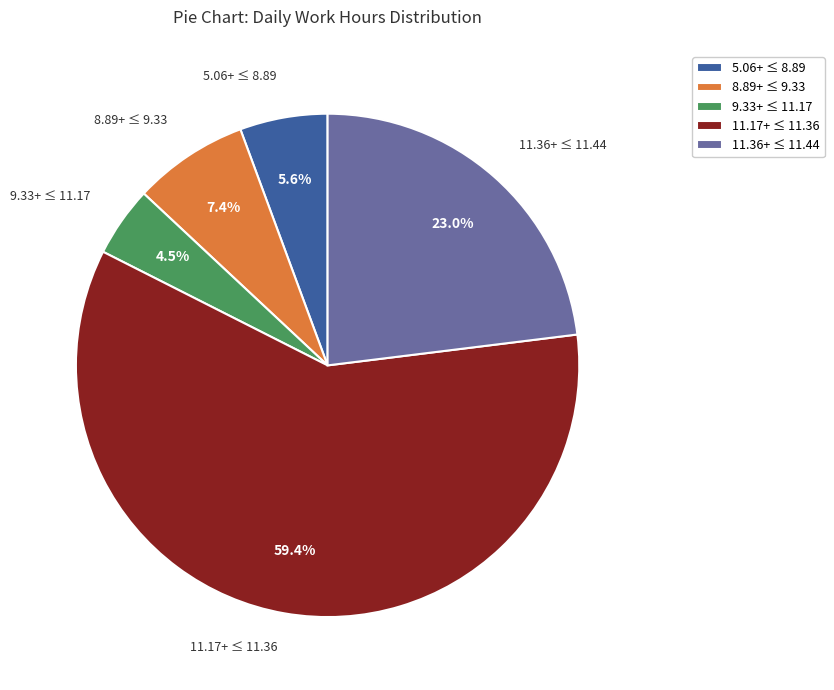

Count the number of slices in the pie.

5